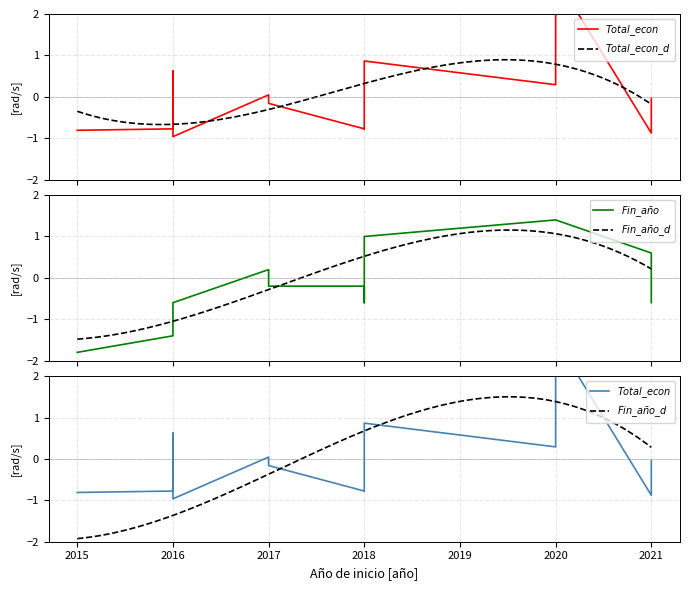

True or false: Total económico has more than 0 interior local peaks.

True